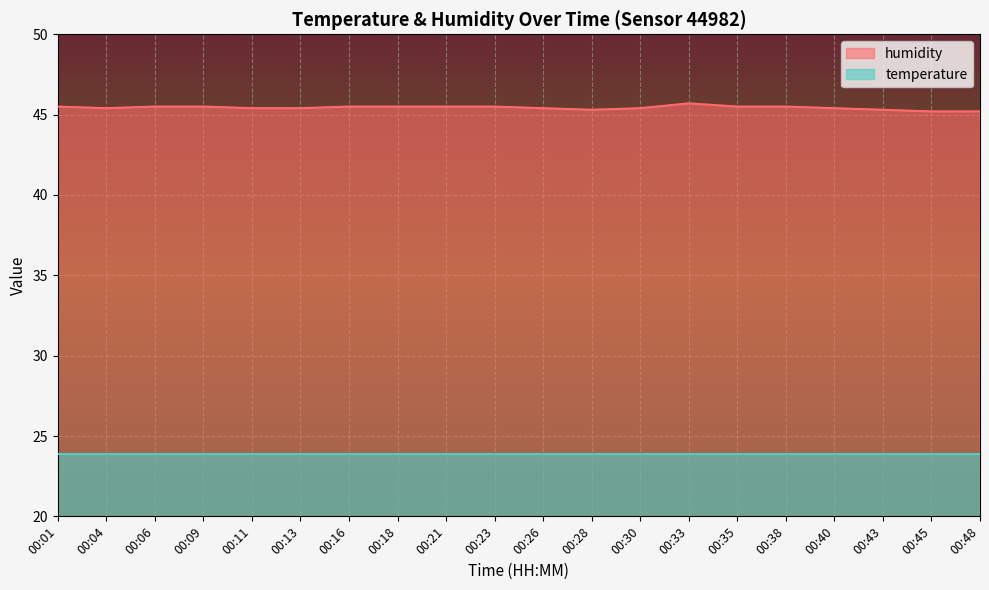

Rank the categories by value from highest to lowest.

00:33, 00:01, 00:06, 00:09, 00:16, 00:18, 00:21, 00:23, 00:35, 00:38, 00:04, 00:11, 00:13, 00:26, 00:30, 00:40, 00:28, 00:43, 00:45, 00:48